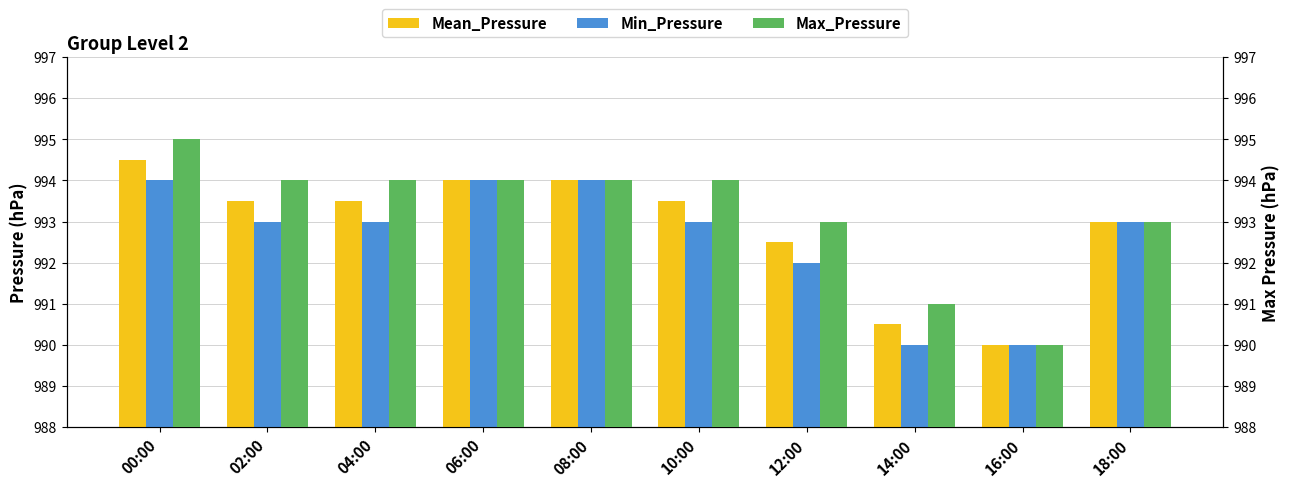

What is the difference between the maximum and minimum values in the Mean_Pressure series?

4.5